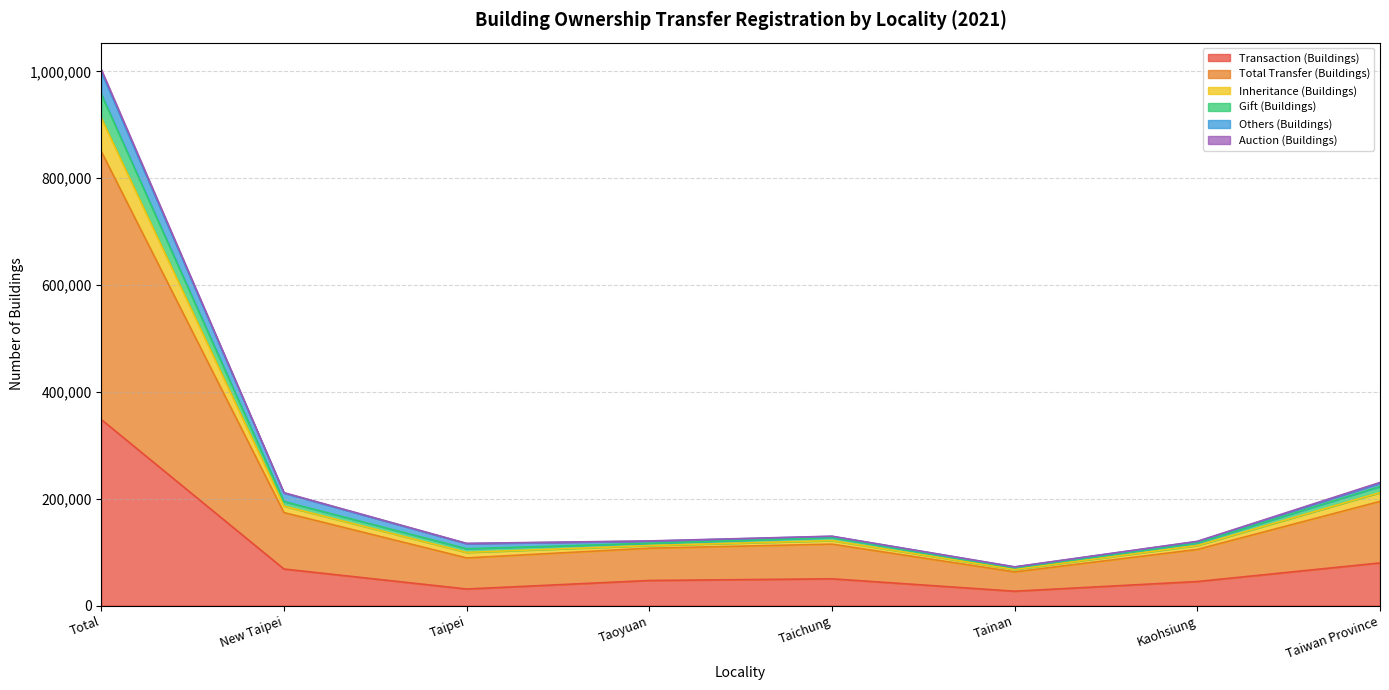

The value of Gift (Buildings) at Taichung is 35619. True or false?

False